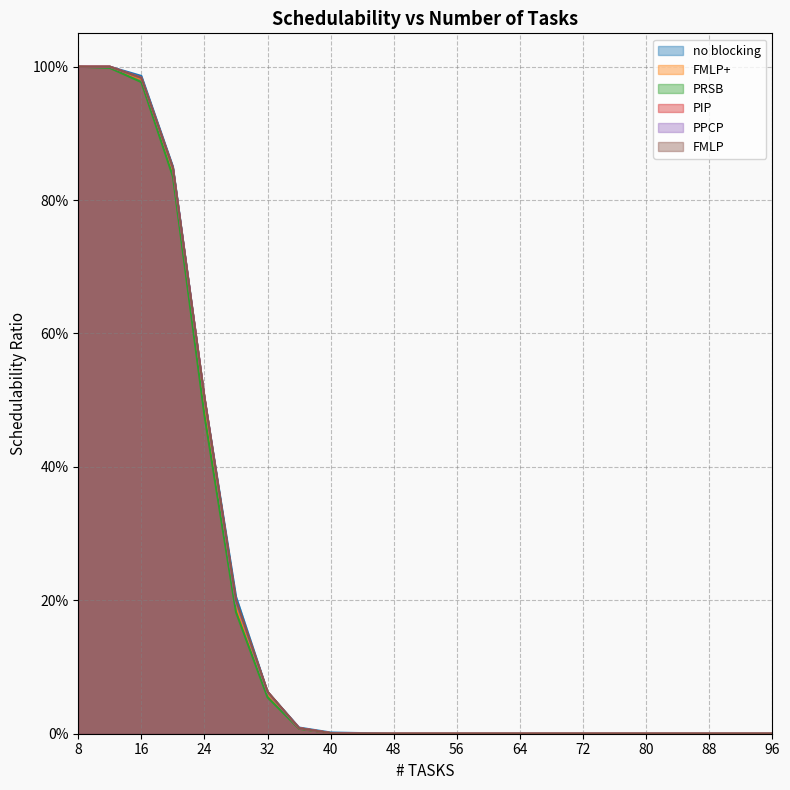

Reading right to left, what are all the values shown in this chart?

no blocking: 0.0	0.0	0.0	0.0	0.0	0.0	0.0	0.0	0.0	0.0	0.0	0.0	0.0	0.0	0.0	0.0	0.1	0.2	0.5	0.9	1.0	1.0	1.0
FMLP+: 0.0	0.0	0.0	0.0	0.0	0.0	0.0	0.0	0.0	0.0	0.0	0.0	0.0	0.0	0.0	0.0	0.1	0.2	0.5	0.8	1.0	1.0	1.0
PRSB: 0.0	0.0	0.0	0.0	0.0	0.0	0.0	0.0	0.0	0.0	0.0	0.0	0.0	0.0	0.0	0.0	0.1	0.2	0.5	0.8	1.0	1.0	1.0
PIP: 0.0	0.0	0.0	0.0	0.0	0.0	0.0	0.0	0.0	0.0	0.0	0.0	0.0	0.0	0.0	0.0	0.1	0.2	0.5	0.8	1.0	1.0	1.0
PPCP: 0.0	0.0	0.0	0.0	0.0	0.0	0.0	0.0	0.0	0.0	0.0	0.0	0.0	0.0	0.0	0.0	0.1	0.2	0.5	0.8	1.0	1.0	1.0
FMLP: 0.0	0.0	0.0	0.0	0.0	0.0	0.0	0.0	0.0	0.0	0.0	0.0	0.0	0.0	0.0	0.0	0.1	0.2	0.5	0.8	1.0	1.0	1.0